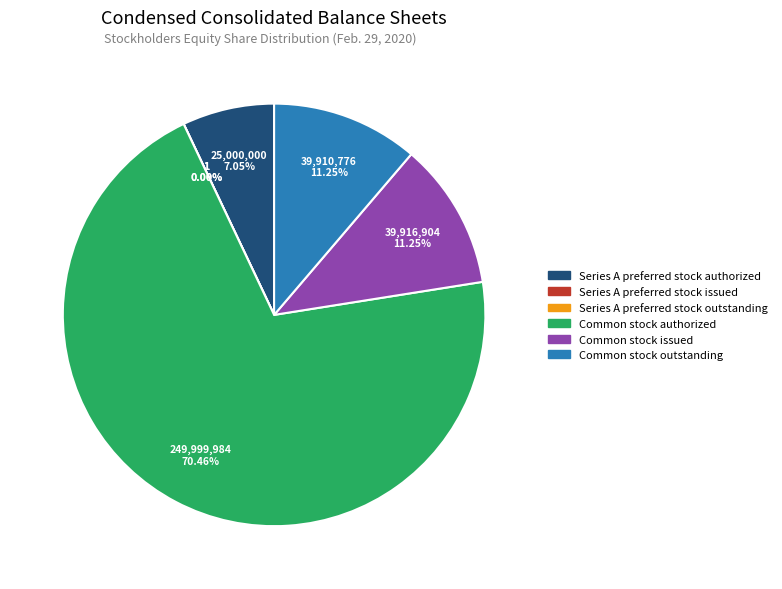

What is the majority slice?

Common stock, shares authorized